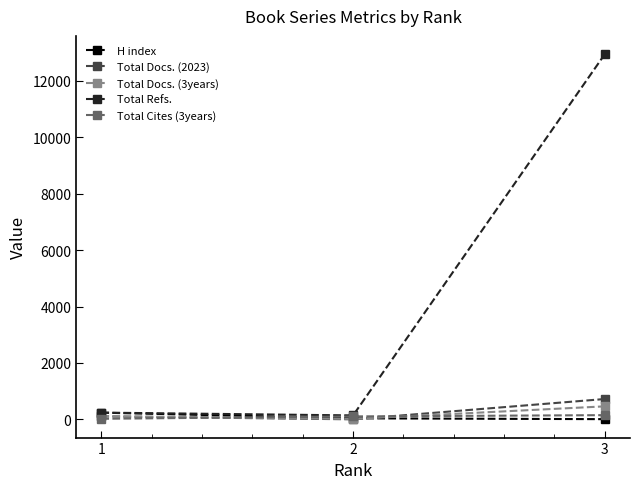

How many data points in Total Docs. (3years) are less than 114?

1